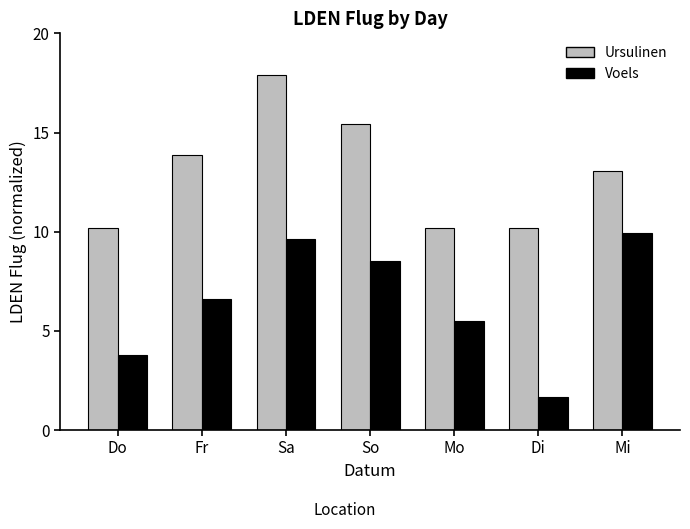

Reading left to right, extract all data points from this chart.

Ursulinen: Do=10.2	Fr=13.9	Sa=17.9	So=15.4	Mo=10.2	Di=10.2	Mi=13.0
Voels: Do=3.8	Fr=6.6	Sa=9.6	So=8.5	Mo=5.5	Di=1.7	Mi=9.9